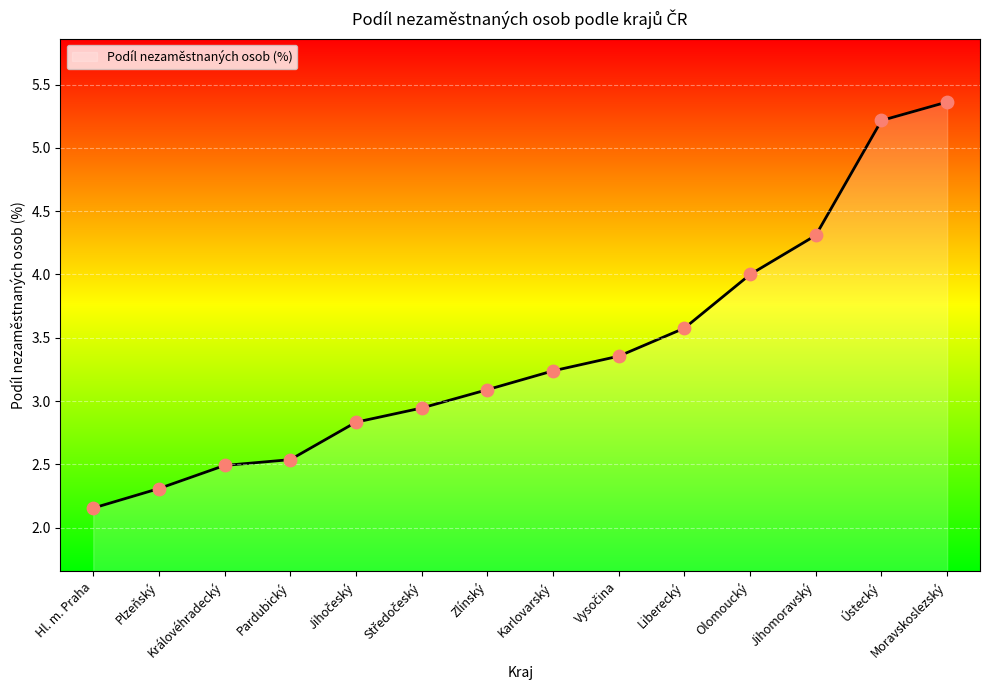

What is the change in value from Pardubický to Zlínský?

+0.6